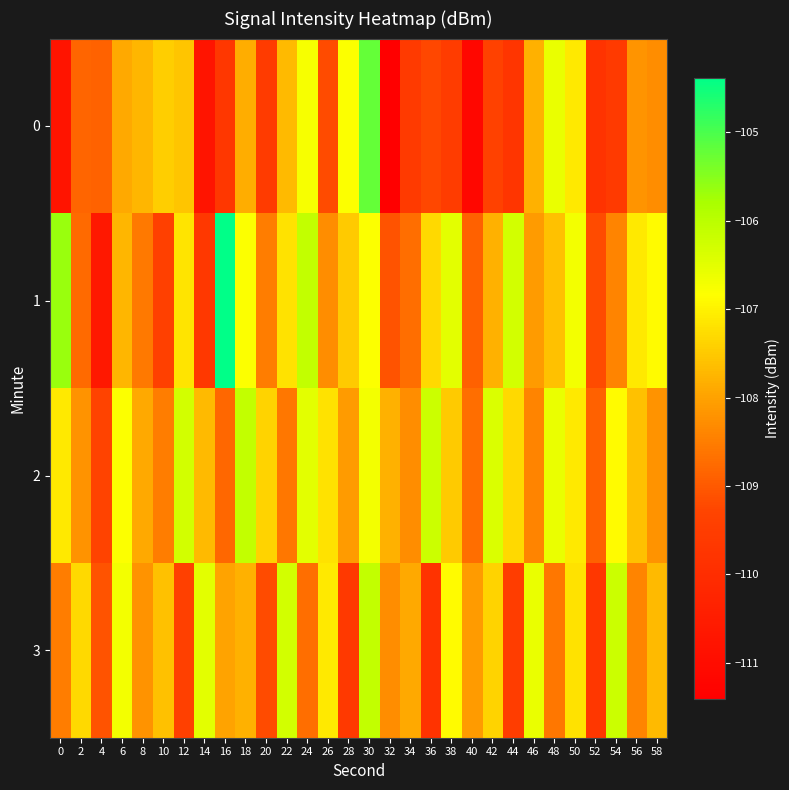

Reading left to right, transcribe all the data shown in this chart.

0: 0=-110.8	2=-108.8	4=-108.9	6=-107.9	8=-107.7	10=-107.4	12=-107.5	14=-110.7	16=-109.7	18=-107.9	20=-109.6	22=-107.7	24=-106.8	26=-109.2	28=-106.8	30=-105.2	32=-111.4	34=-109.6	36=-109.2	38=-109.5	40=-111.2	42=-109.4	44=-109.7	46=-107.8	48=-106.6	50=-107.1	52=-109.8	54=-109.6	56=-108.2	58=-108.3
1: 0=-105.7	2=-108.8	4=-110.6	6=-107.7	8=-108.6	10=-109.4	12=-107.2	14=-109.7	16=-104.4	18=-106.8	20=-108.5	22=-107.2	24=-106.1	26=-108.3	28=-107.5	30=-106.8	32=-109.1	34=-108.7	36=-107.3	38=-106.5	40=-108.9	42=-107.8	44=-106.3	46=-108.1	48=-107.6	50=-106.7	52=-109.2	54=-108.4	56=-107.1	58=-106.9
2: 0=-107.1	2=-108.2	4=-109.3	6=-106.8	8=-107.9	10=-108.5	12=-106.3	14=-107.7	16=-108.8	18=-106.1	20=-107.4	22=-108.6	24=-106.5	26=-107.2	28=-108.1	30=-106.7	32=-107.8	34=-108.3	36=-106.2	38=-107.5	40=-108.7	42=-106.4	44=-107.3	46=-108.4	48=-106.6	50=-107.1	52=-108.9	54=-106.9	56=-107.6	58=-108.2
3: 0=-108.5	2=-107.3	4=-109.1	6=-106.7	8=-108.2	10=-107.6	12=-109.4	14=-106.5	16=-108.0	18=-107.8	20=-109.2	22=-106.3	24=-108.7	26=-107.1	28=-109.6	30=-106.1	32=-108.3	34=-107.9	36=-109.8	38=-106.9	40=-108.1	42=-107.4	44=-109.5	46=-106.6	48=-108.6	50=-107.2	52=-109.7	54=-106.2	56=-108.4	58=-107.7